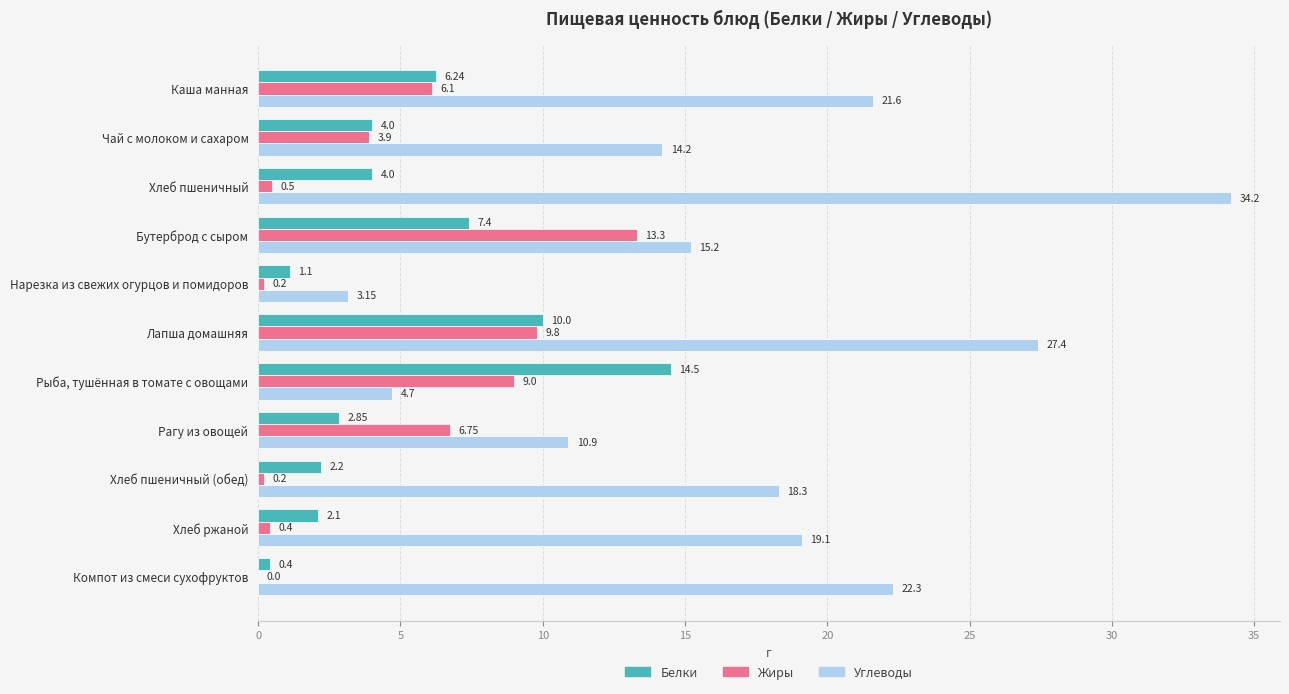

Which series has the largest total across all categories?

Углеводы